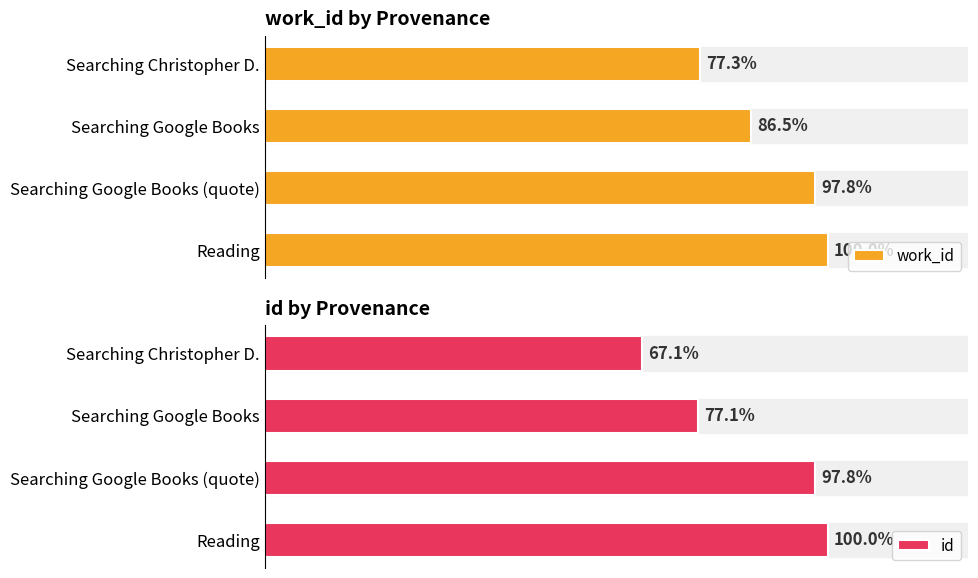

Which series has the largest range (max minus min)?

id